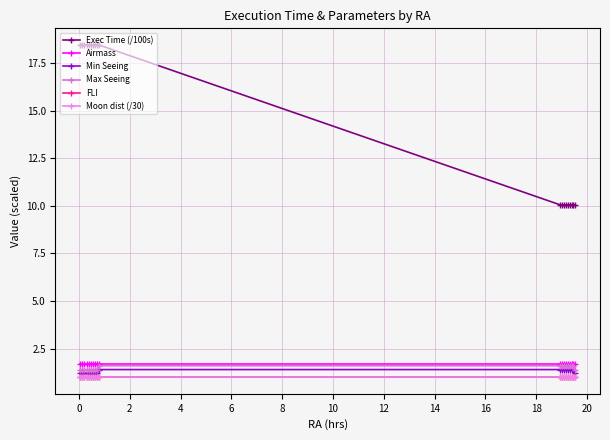

What is the sum of all Max Seeing values?

28.4